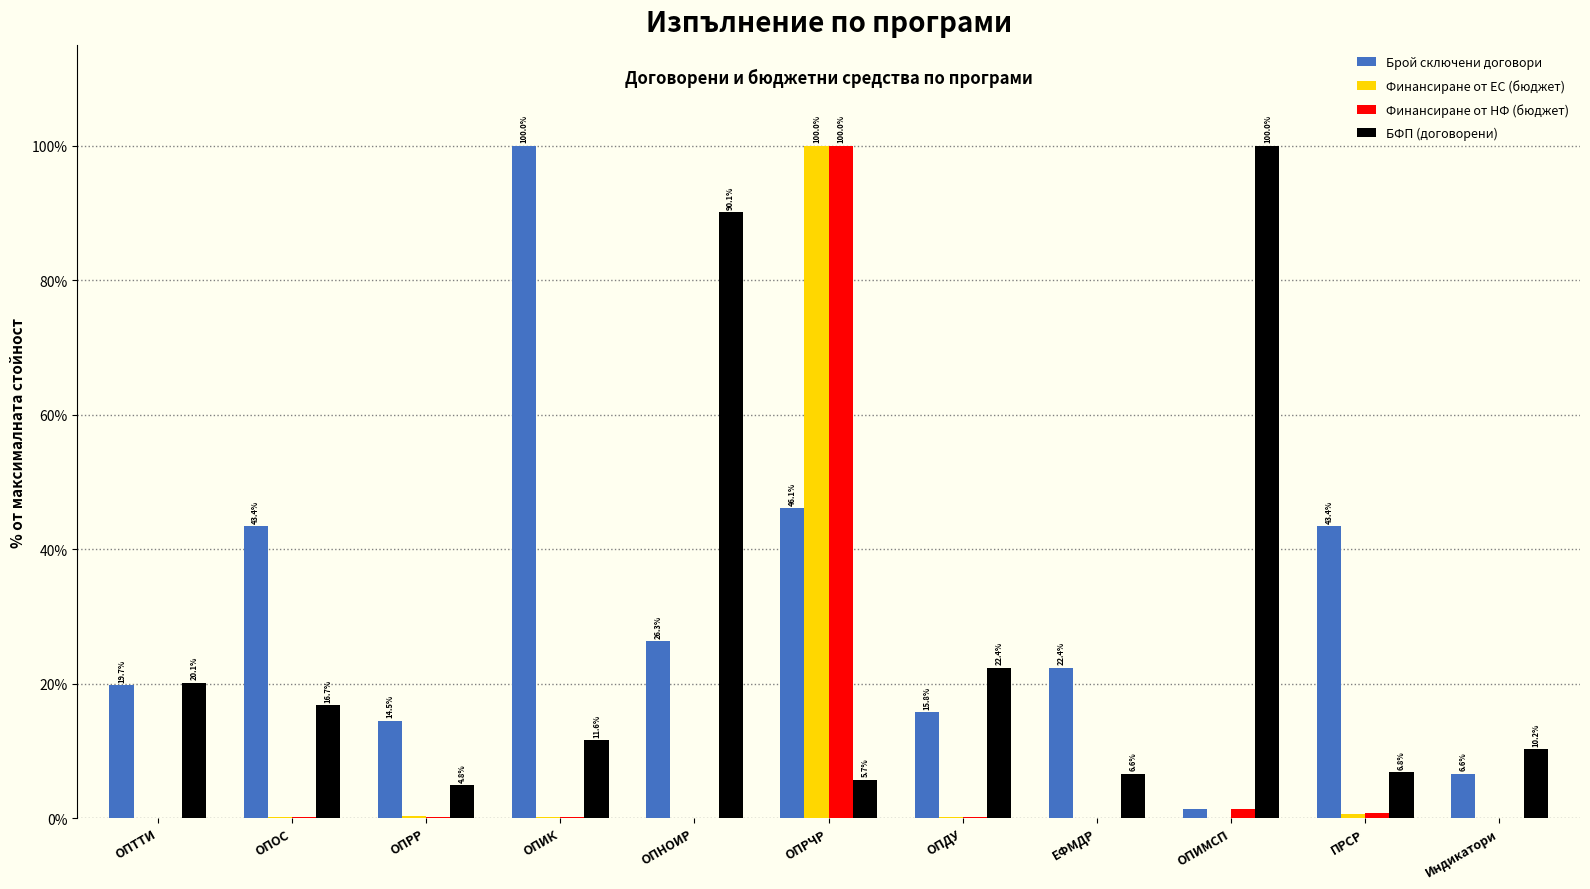

What is the maximum value shown in the chart?

100.0